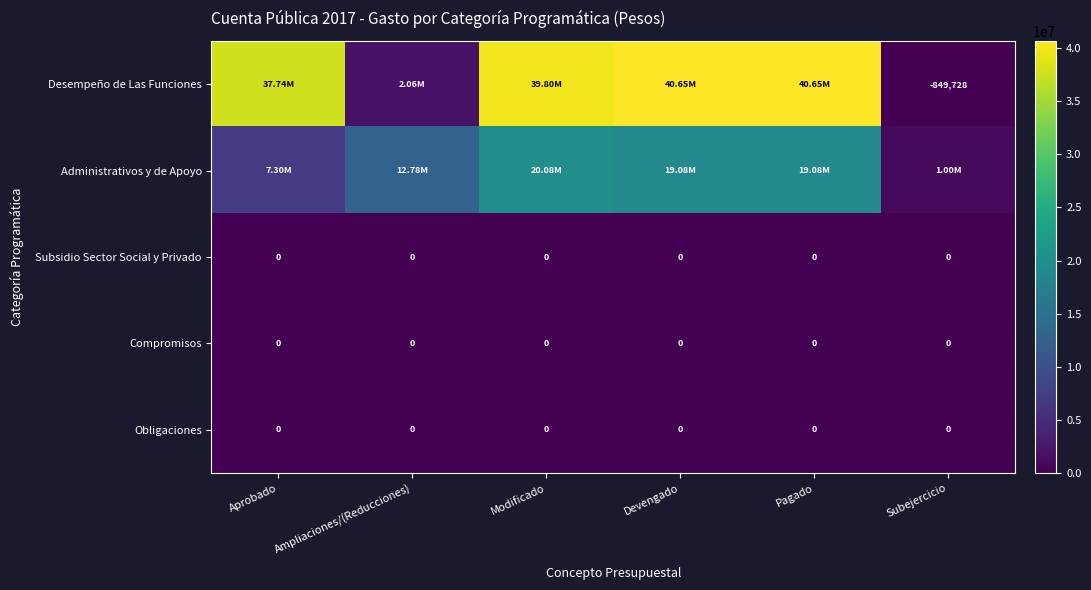

What is the difference between the Desempeño de Las Funciones values at Ampliaciones/(Reducciones) and Aprobado?

35683641.9